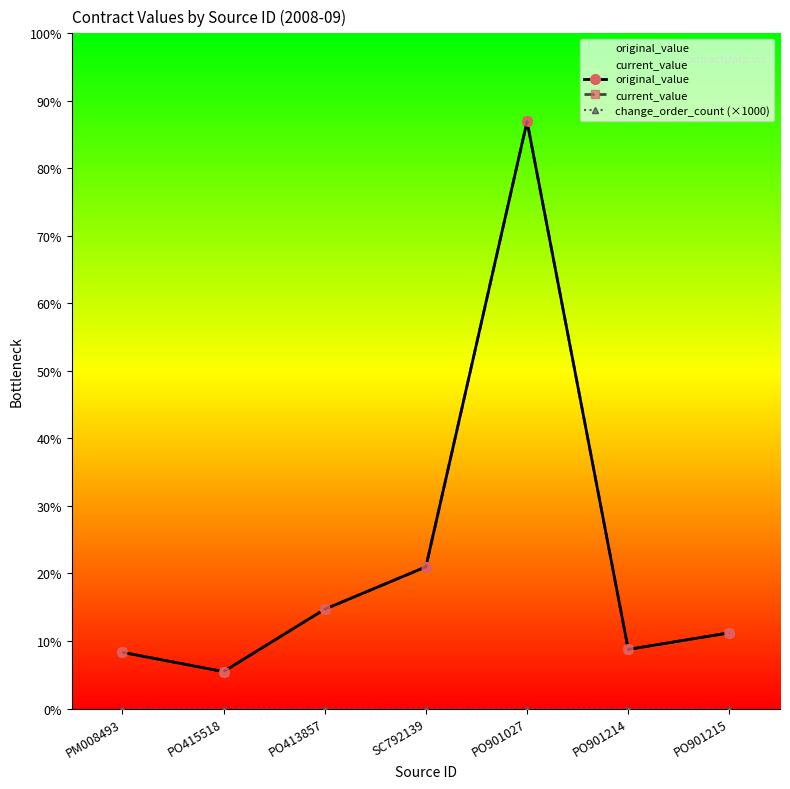

How many distinct data groups are displayed?

3